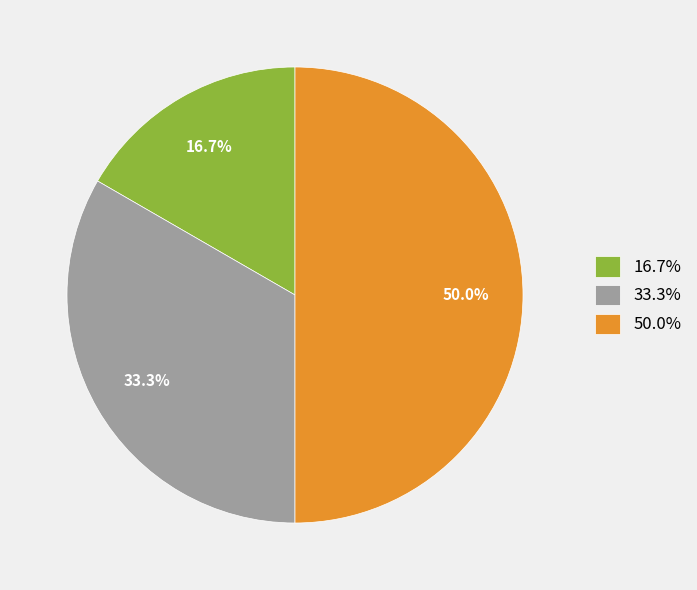

To the nearest percent, what is the average slice percentage?

33%